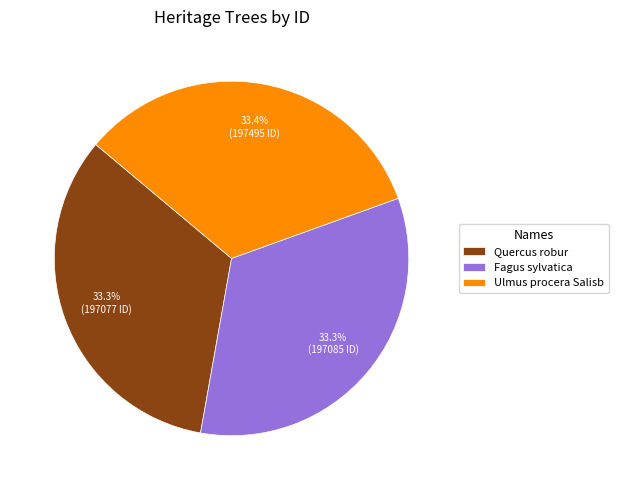

Does Quercus robur account for over 50% of the chart?

No